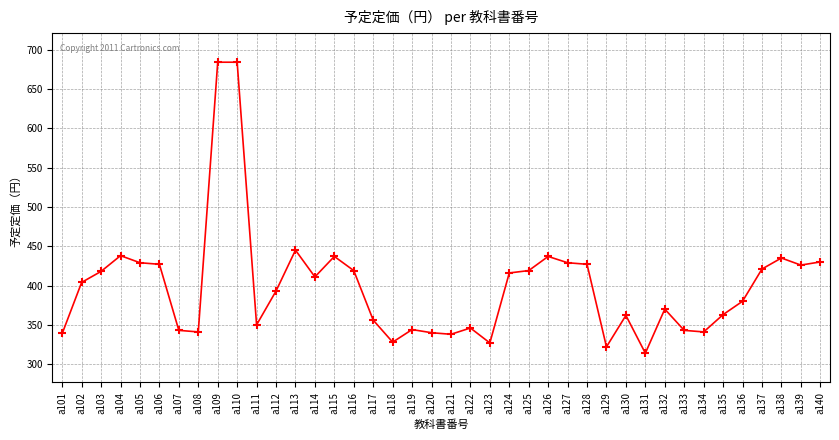

Is it true that the value at a131 is 314?

True